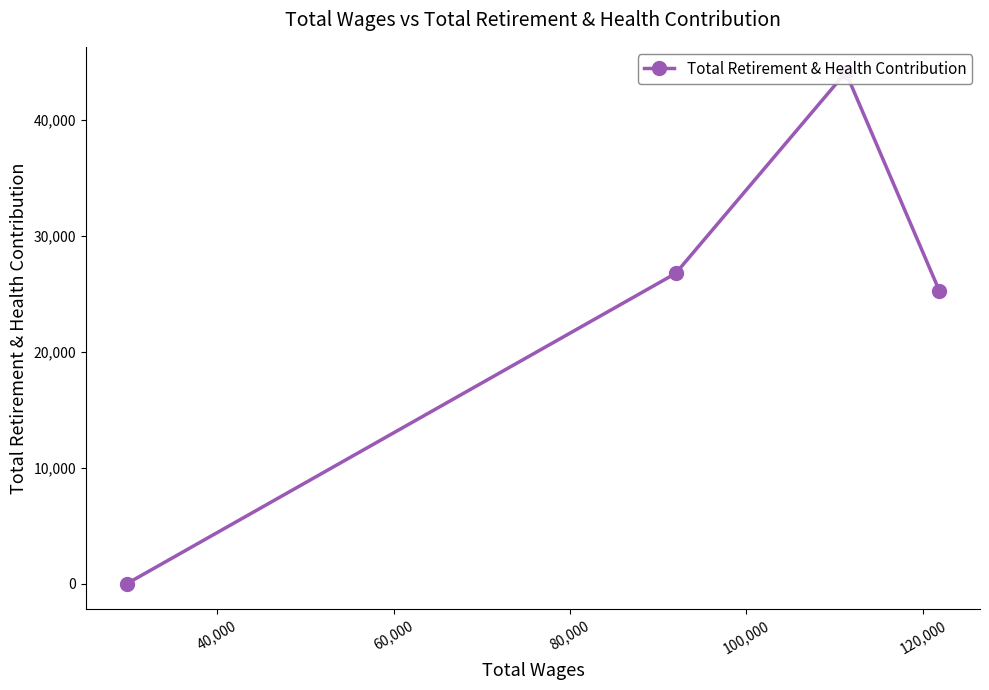

What is the difference between the maximum and minimum values?

44081